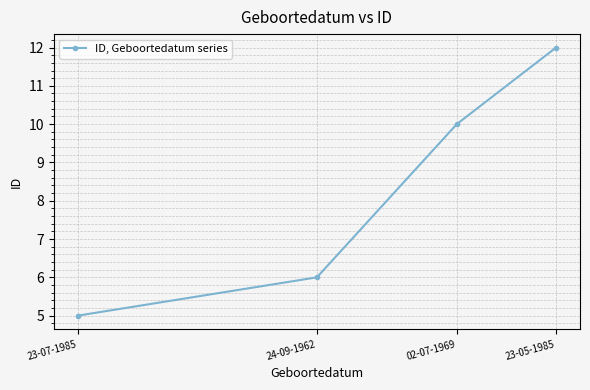

What is the difference between the maximum and second lowest values?

6